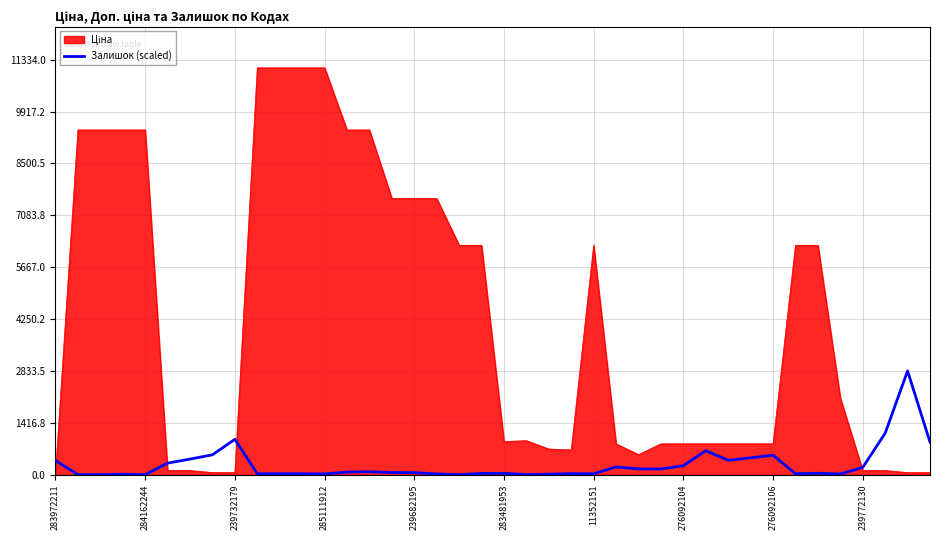

Does the chart have visible grid lines?

Yes